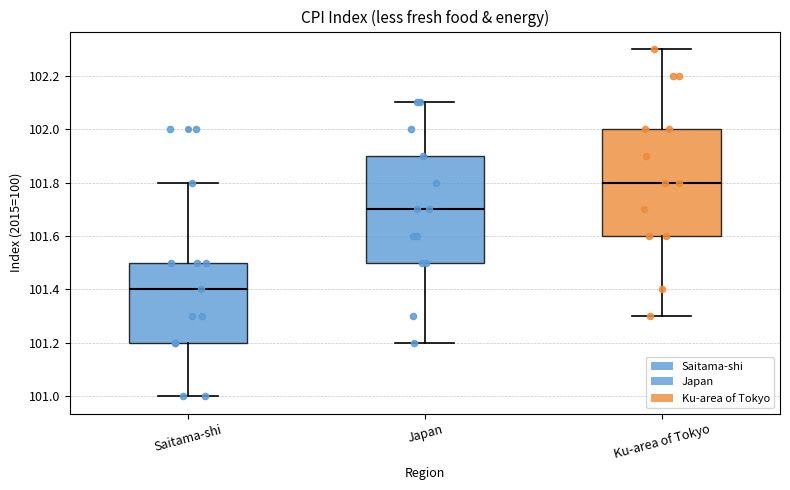

Which box has the lowest median line?

Saitama-shi